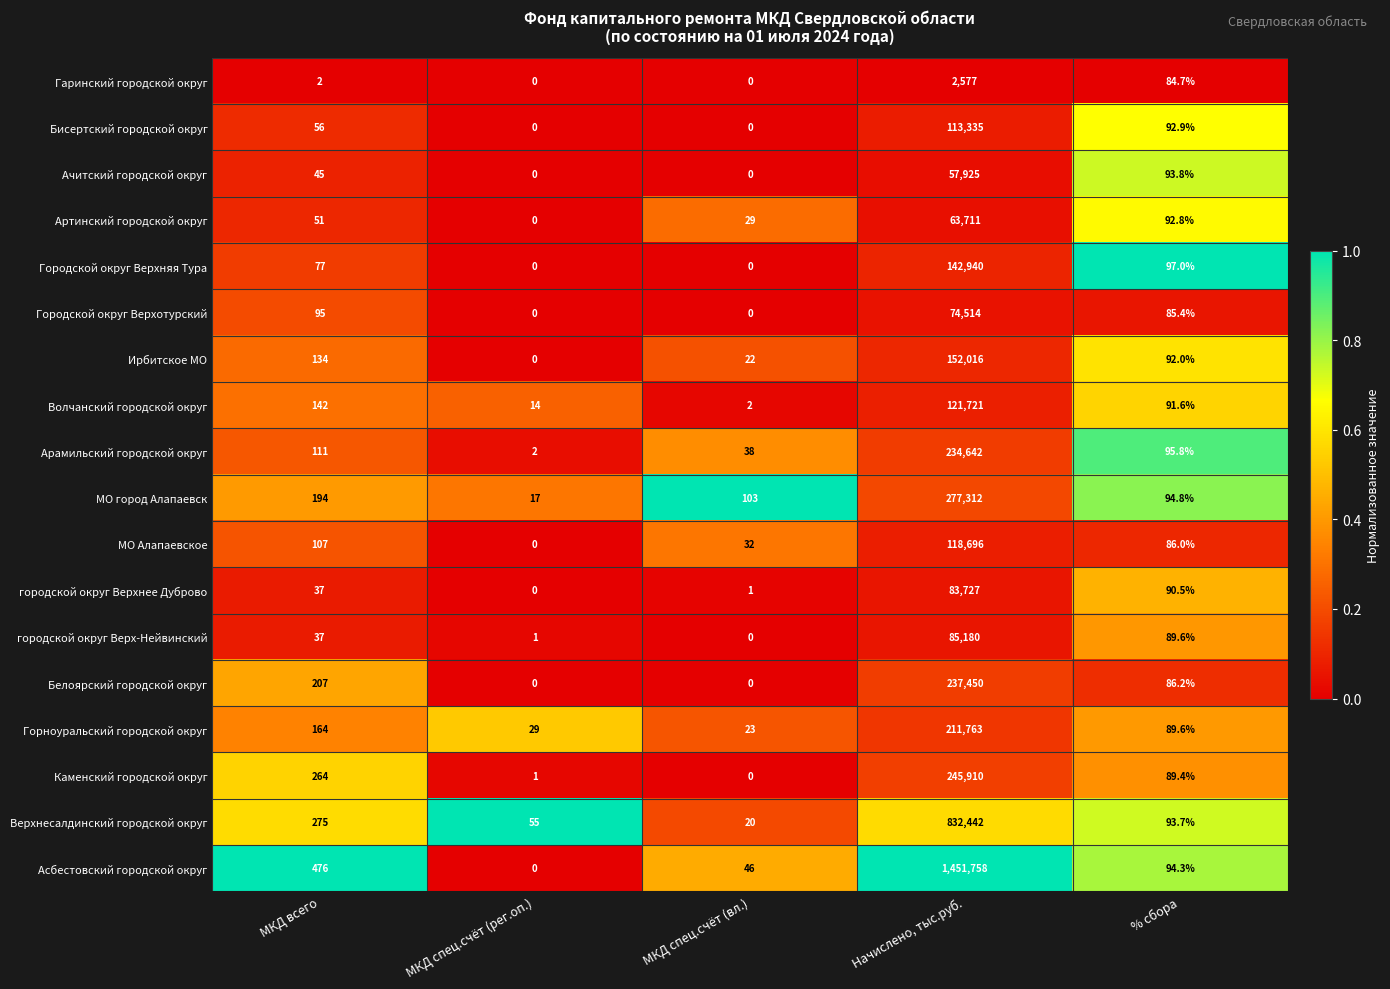

List the series in order of their peak value, lowest first.

Гаринский городской округ, Ачитский городской округ, Артинский городской округ, Городской округ Верхотурский, городской округ Верхнее Дуброво, городской округ Верх-Нейвинский, Бисертский городской округ, МО Алапаевское, Волчанский городской округ, Городской округ Верхняя Тура, Ирбитское МО, Горноуральский городской округ, Арамильский городской округ, Белоярский городской округ, Каменский городской округ, МО город Алапаевск, Верхнесалдинский городской округ, Асбестовский городской округ